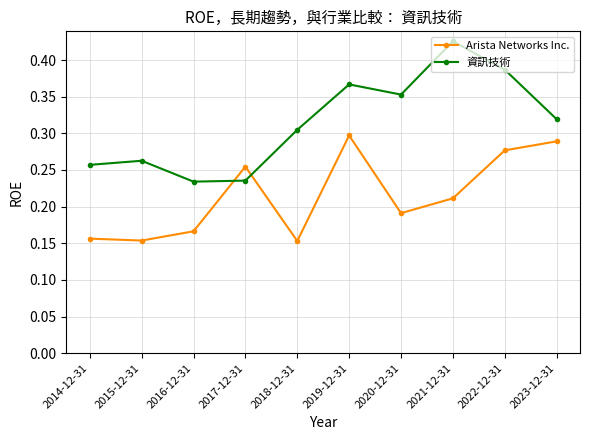

List the series in order of their overall mean, highest first.

資訊技術, Arista Networks Inc.